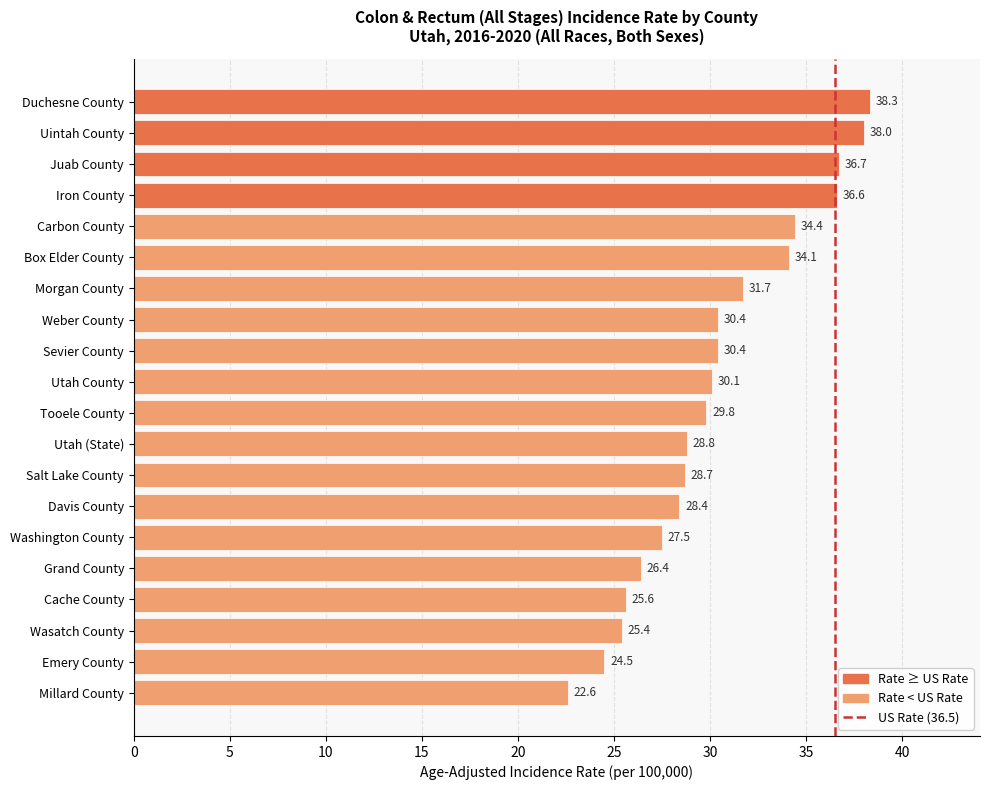

At which label is the value closest to 30?

Utah County